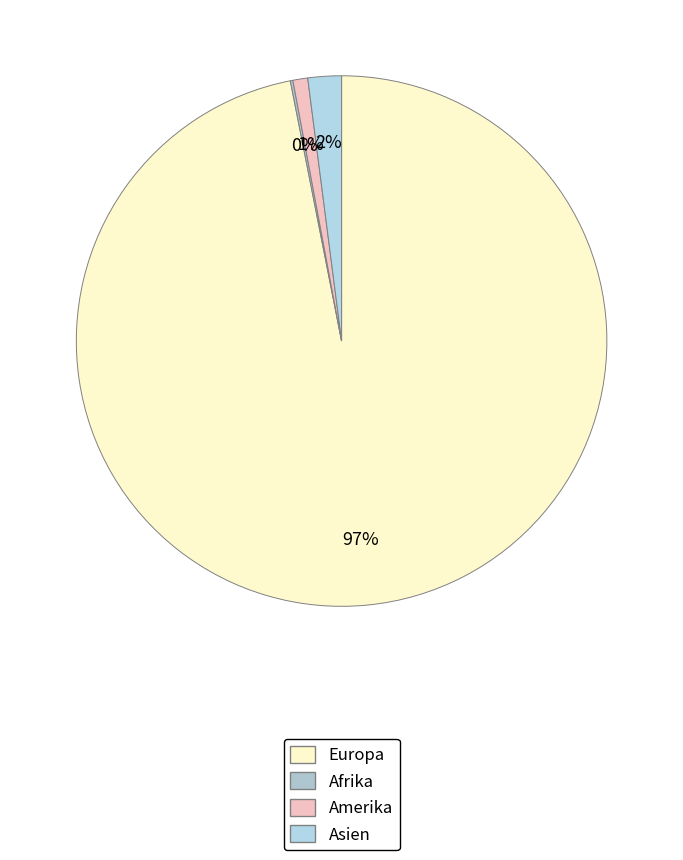

To the nearest percent, what is the combined percentage of Amerika and Afrika?

1%